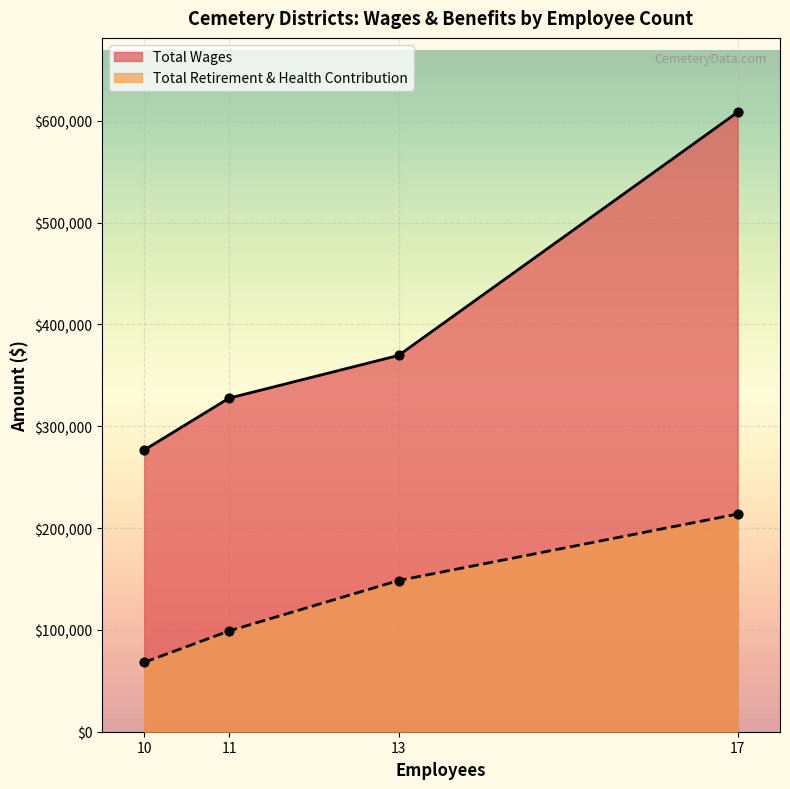

What is the total value across all series at 11?

426603